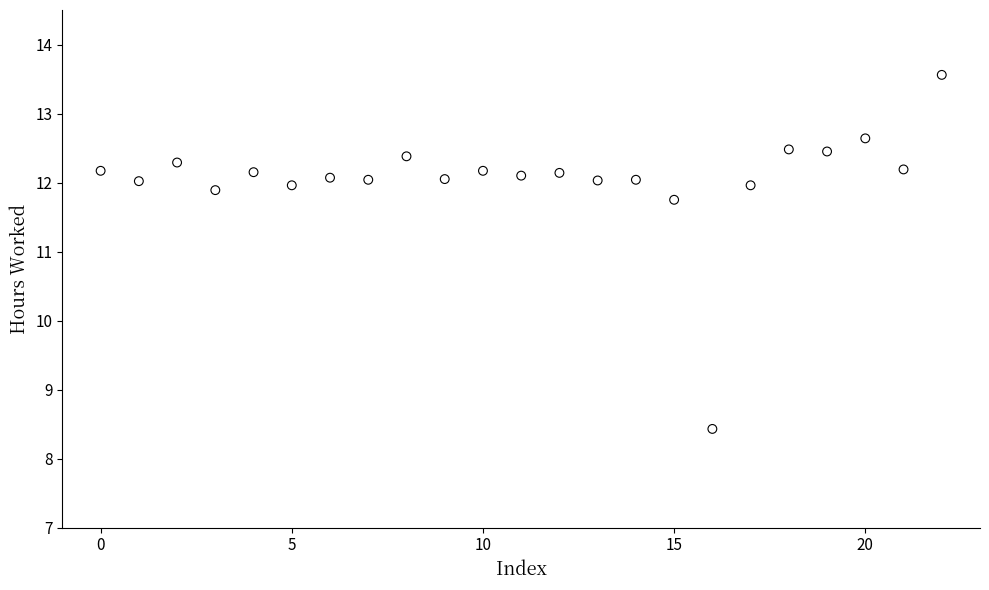

What is the range of Y values (max minus min)?

5.1